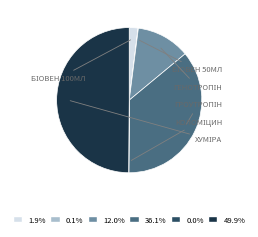

Is there any slice that represents more than half of the pie?

No